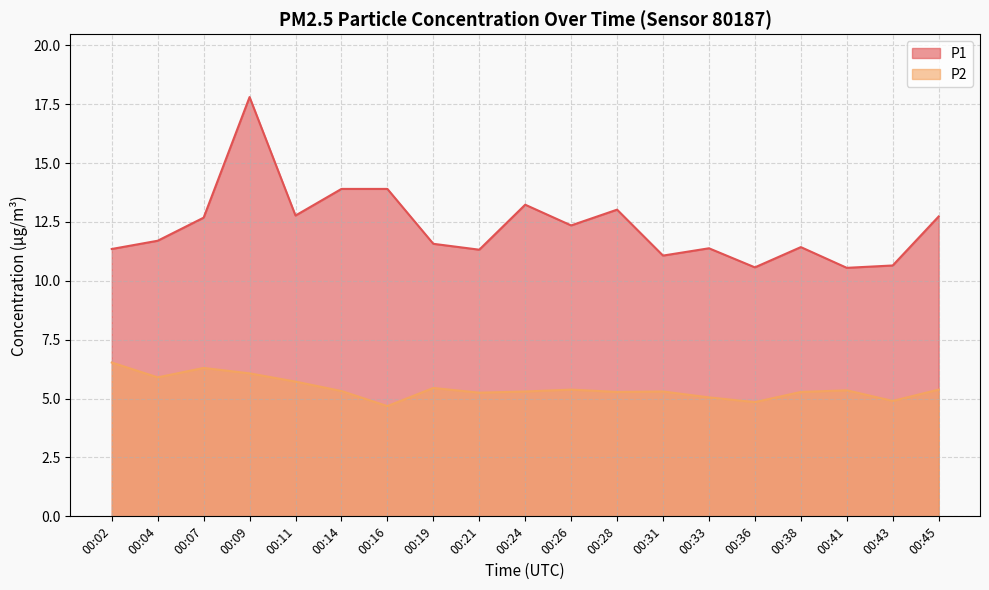

True or false: P1 and P2 intersect in this chart.

False